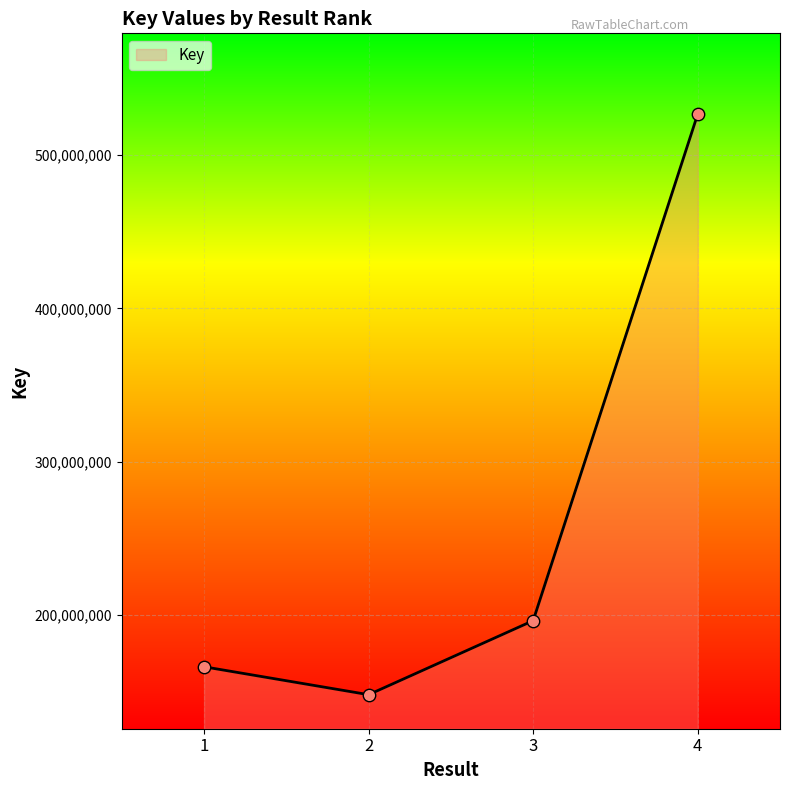

What is the change in value from 3 to 4?

+330421644